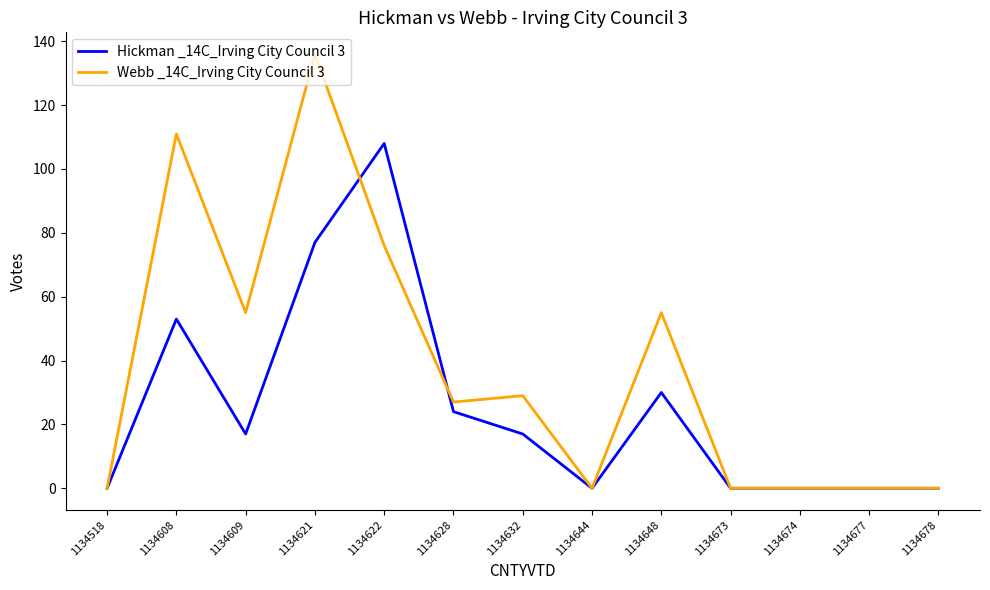

Where is Webb _14C_Irving City Council 3 nearest to the value 68?

1134622